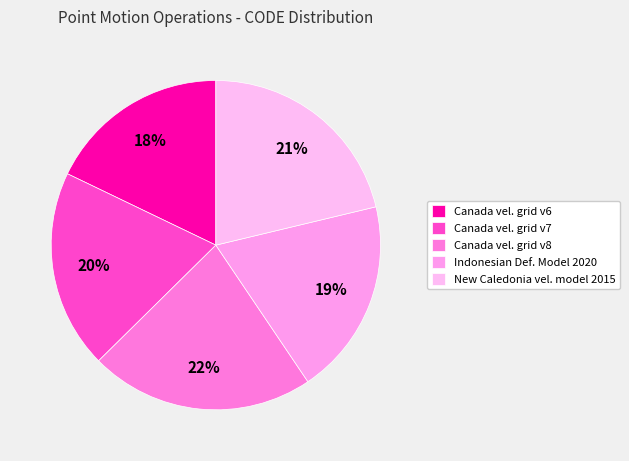

Which category has the biggest portion of the pie?

Canada vel. grid v8